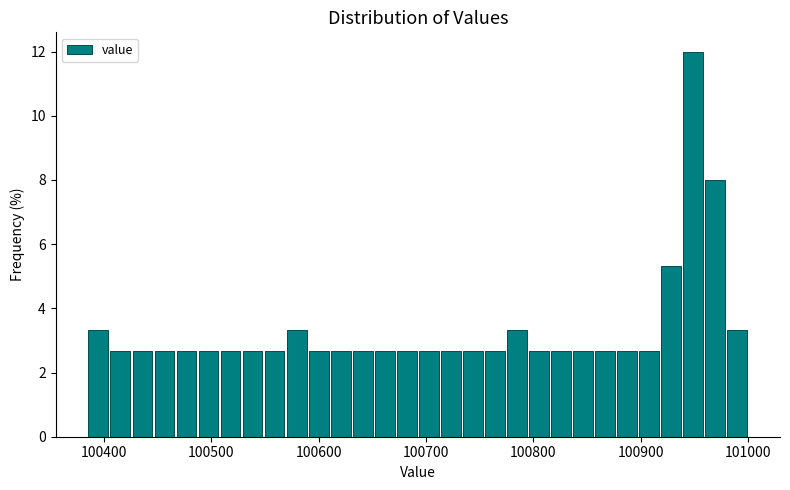

Read against the x-axis, roughly where is the centre of the tallest bar?

100950